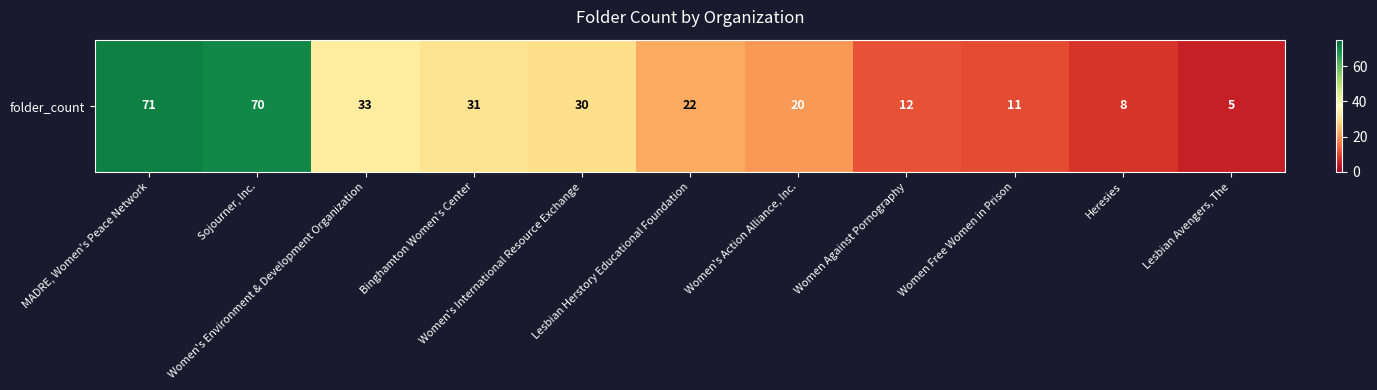

The chart shows a value of 22 at Lesbian Herstory Educational Foundation. True or false?

True